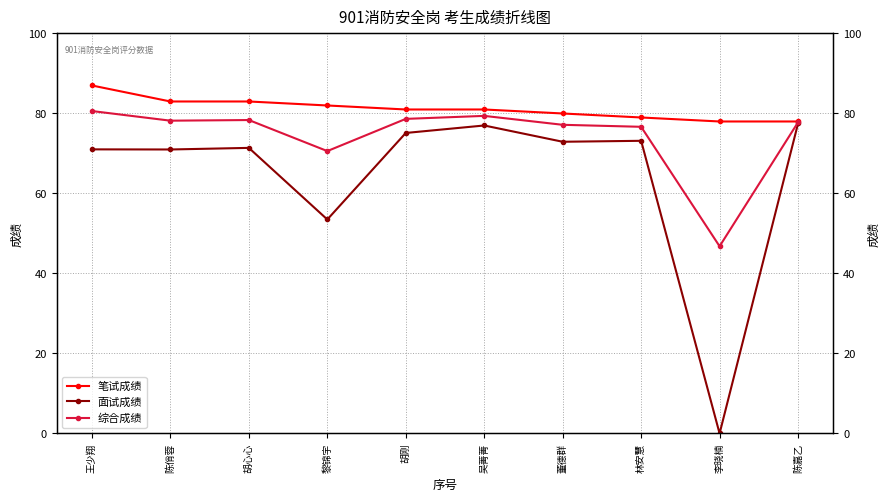

True or false: 面试成绩 has more than 0 interior local peaks.

True